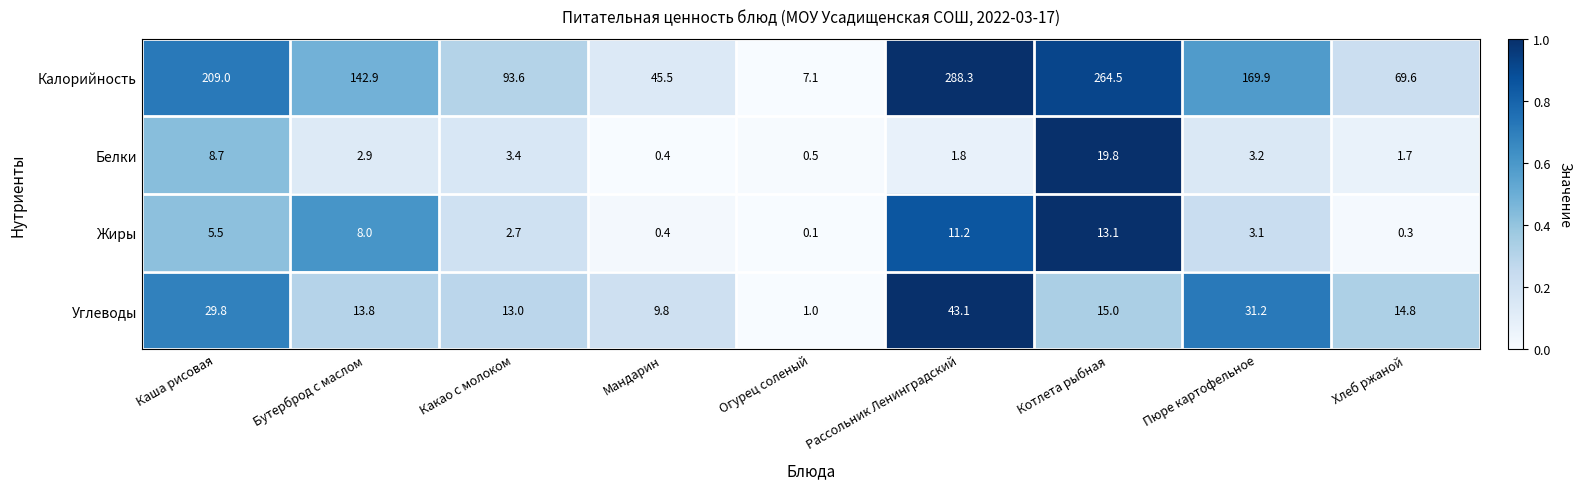

Which series has the largest range (max minus min)?

Калорийность